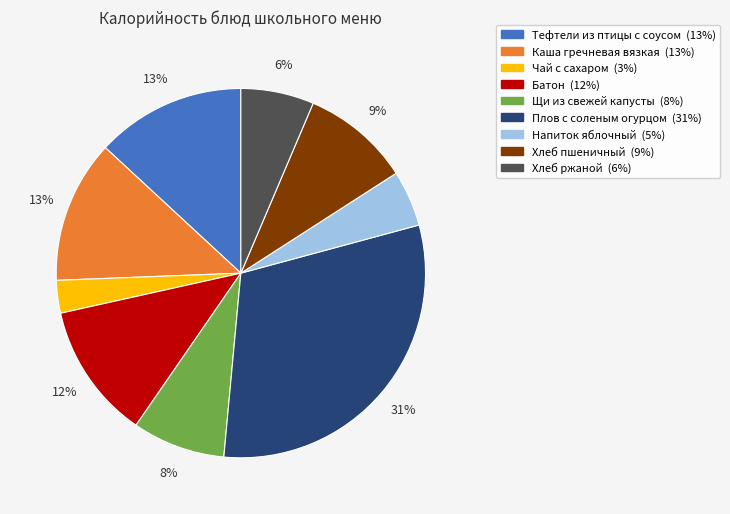

Is it true that Чай с сахаром is 10% of the pie?

False